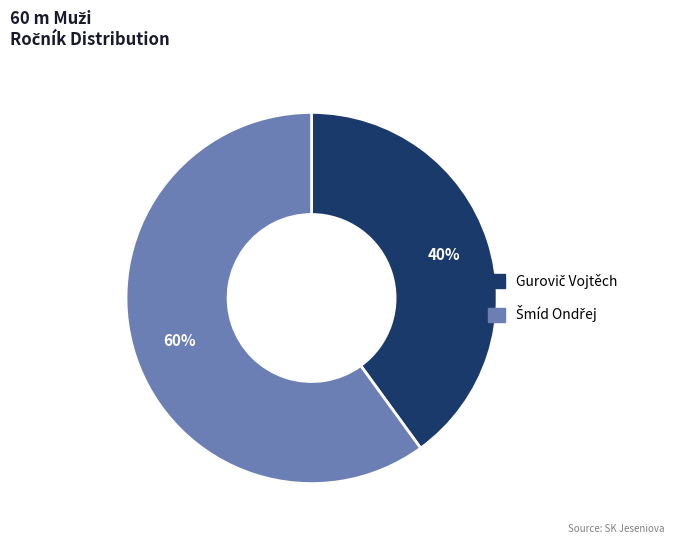

To the nearest percent, what is the average slice percentage?

50%